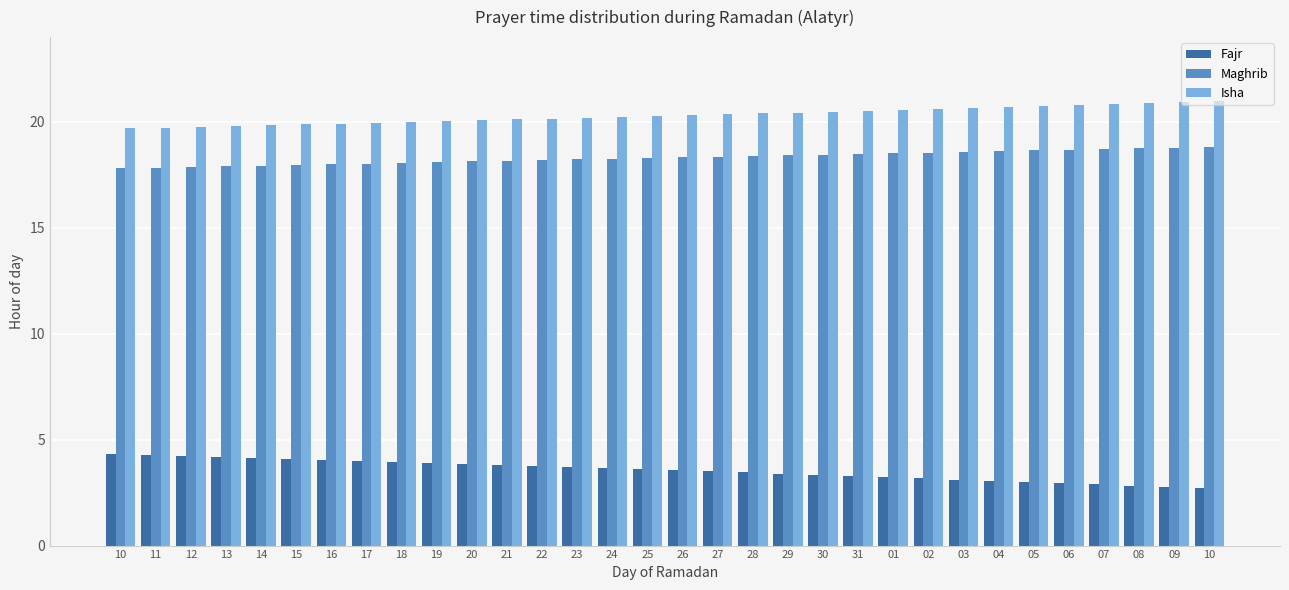

What value does the Isha series have at 10?

19.7